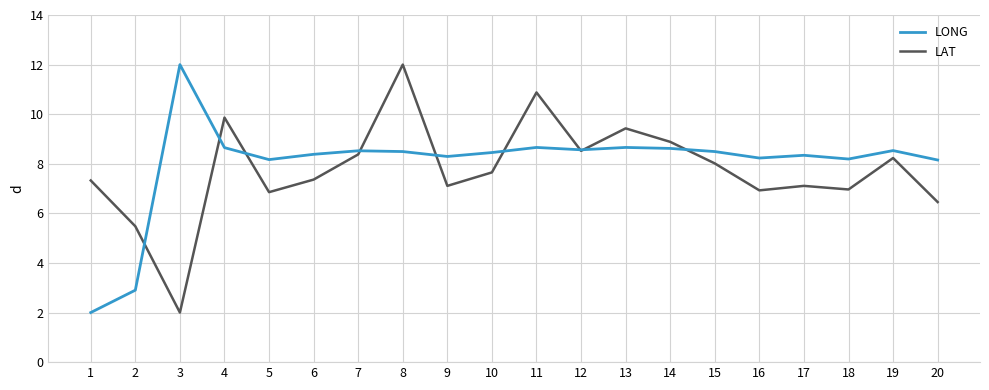

What value does the LAT series have at 19?

8.2